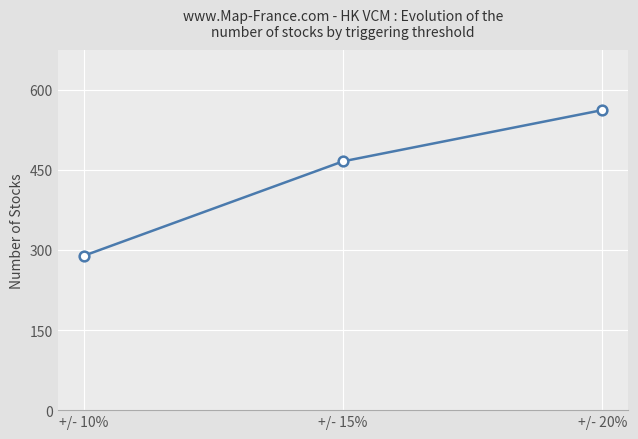

List the labels in order of value, smallest first.

+/- 10%, +/- 15%, +/- 20%